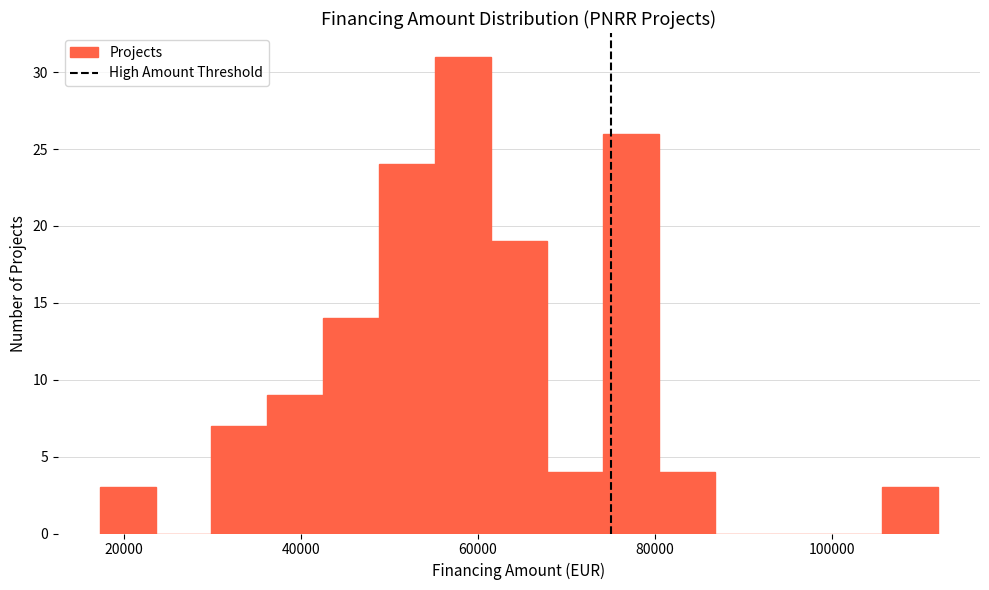

Around what value on the x-axis is the tallest bar? Give the approximate position of its centre, as read against the axis.

58000